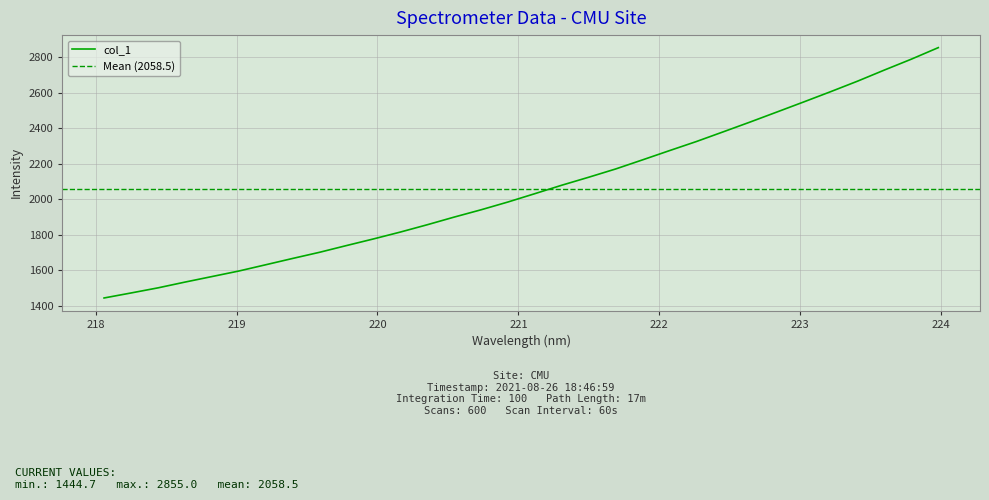

What is the maximum value shown in the chart?

2855.0